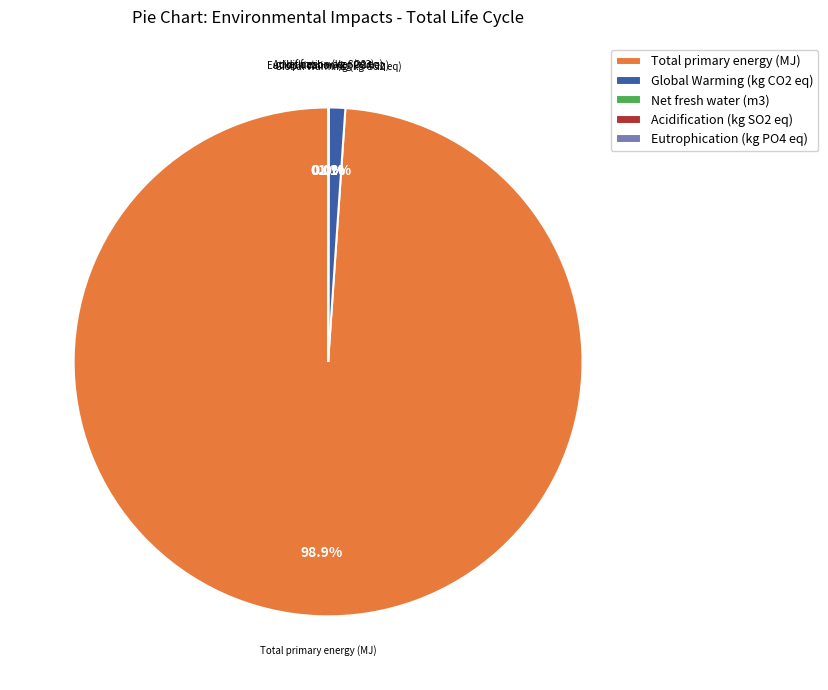

Does Total primary energy (MJ) represent more than half of the total?

Yes